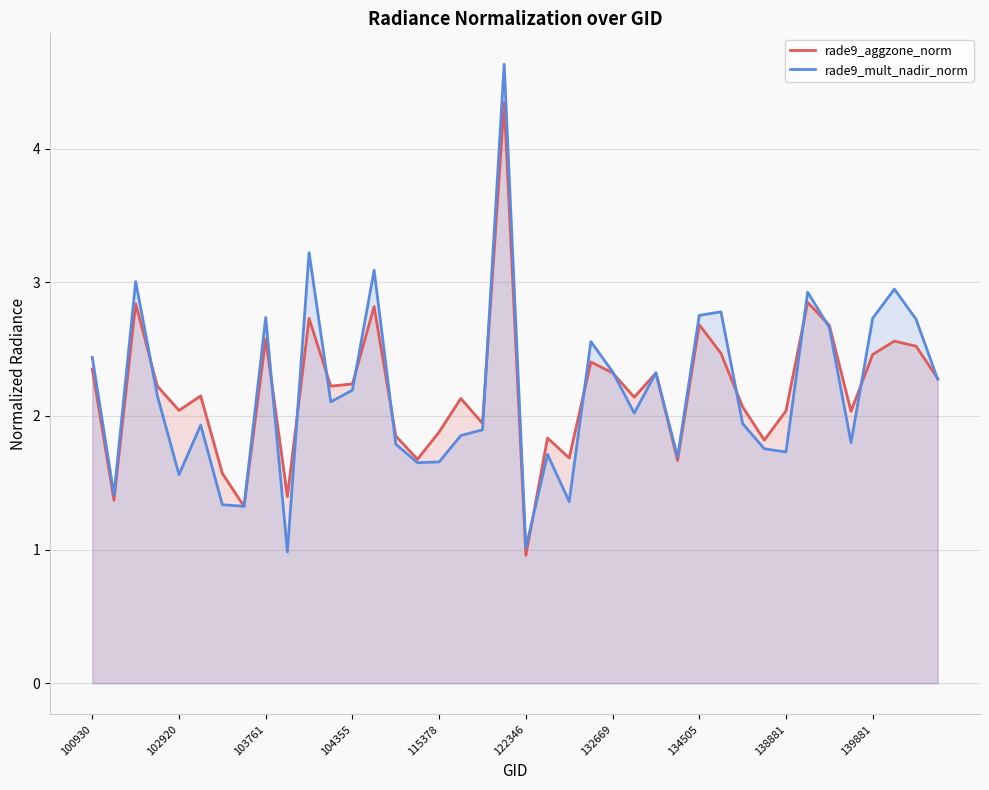

List the series in order of their peak value, highest first.

rade9_mult_nadir_norm, rade9_aggzone_norm